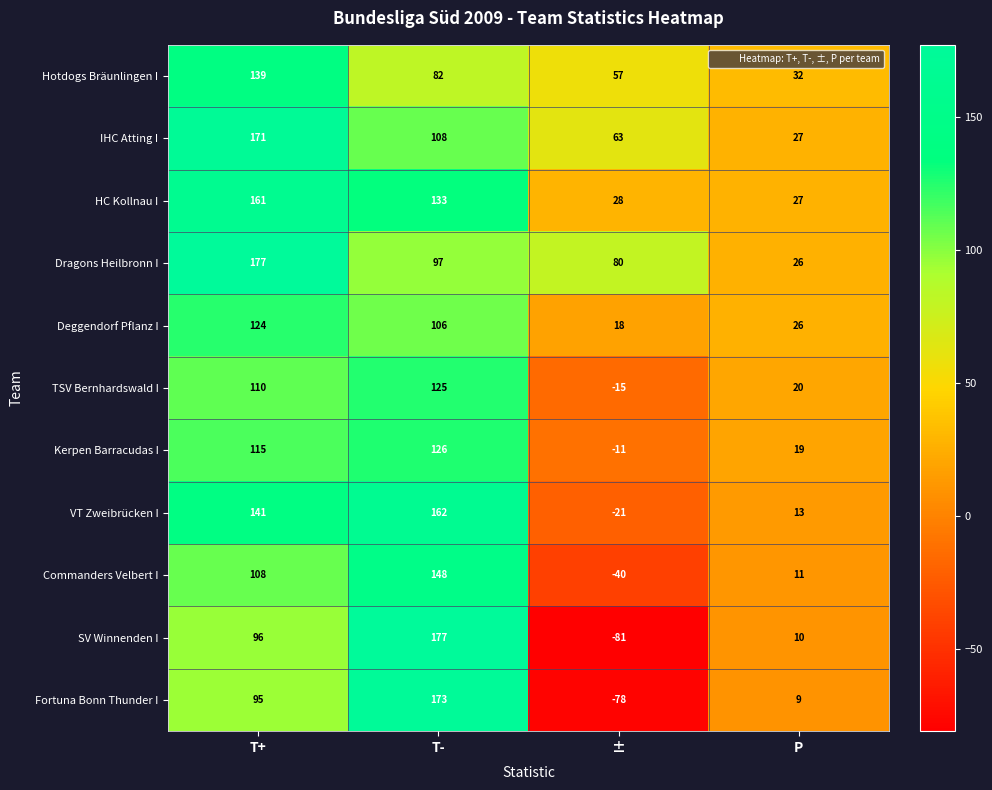

Rank the series at T- from highest to lowest value.

SV Winnenden I, Fortuna Bonn Thunder I, VT Zweibrücken I, Commanders Velbert I, HC Kollnau I, Kerpen Barracudas I, TSV Bernhardswald I, IHC Atting I, Deggendorf Pflanz I, Dragons Heilbronn I, Hotdogs Bräunlingen I